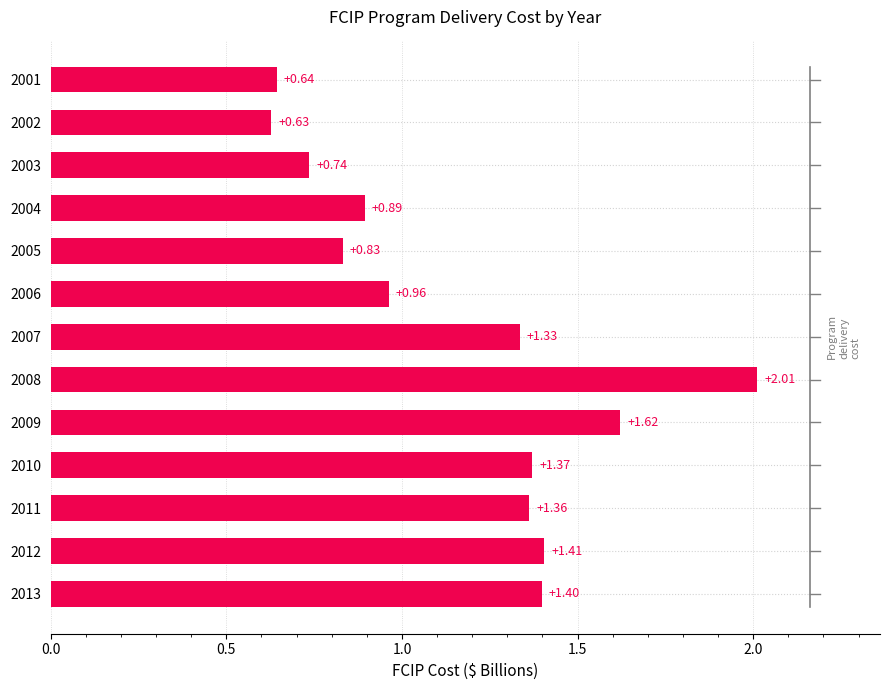

Rank the categories by value from highest to lowest.

2008, 2009, 2012, 2013, 2010, 2011, 2007, 2006, 2004, 2005, 2003, 2001, 2002